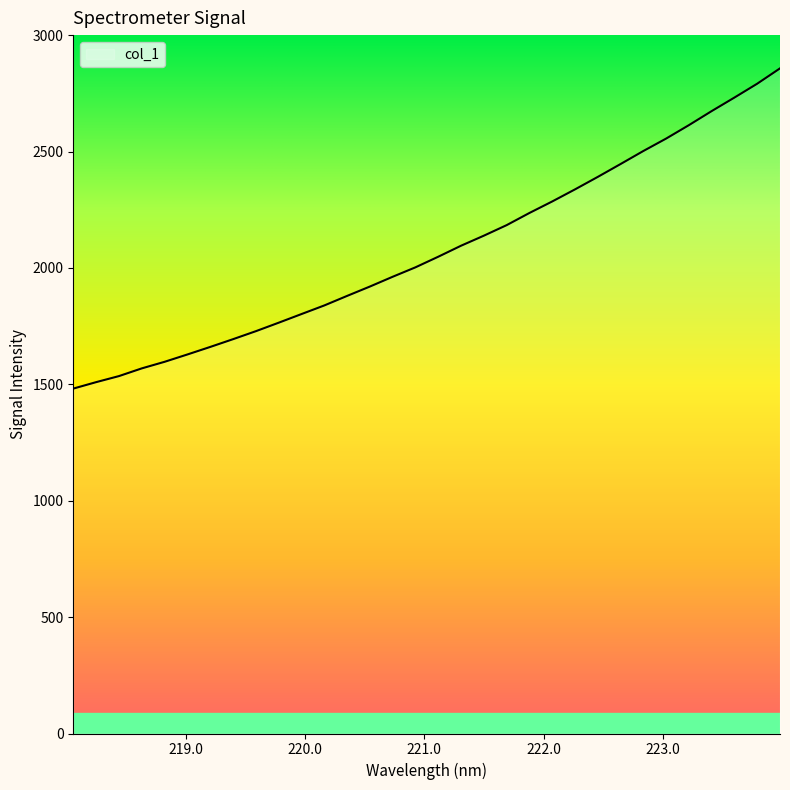

What is the maximum value shown in the chart?

2857.5